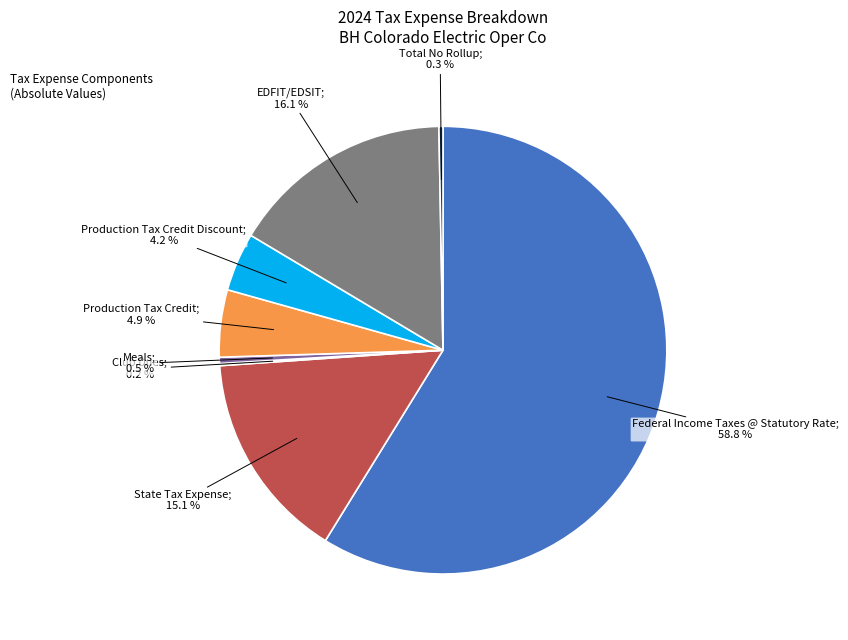

Does any single category account for the majority?

Yes